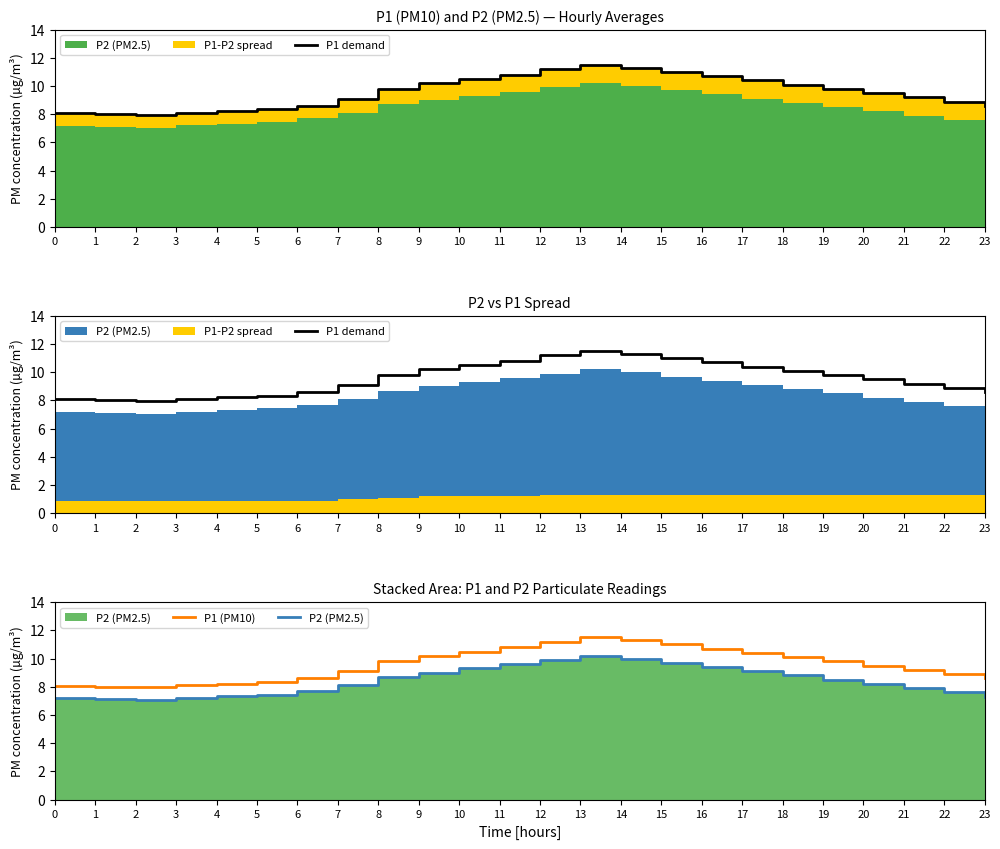

The value of P2 (PM2.5) at 21 is 13.3. True or false?

False